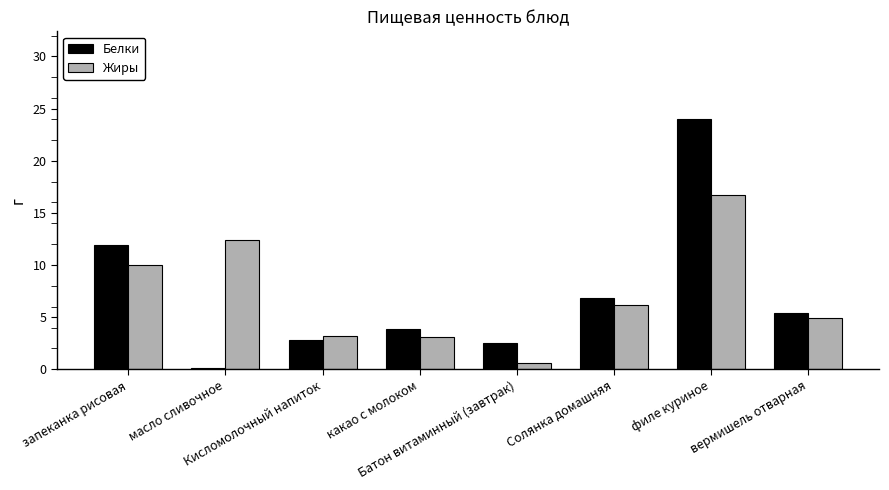

What is the greatest value displayed?

24.0